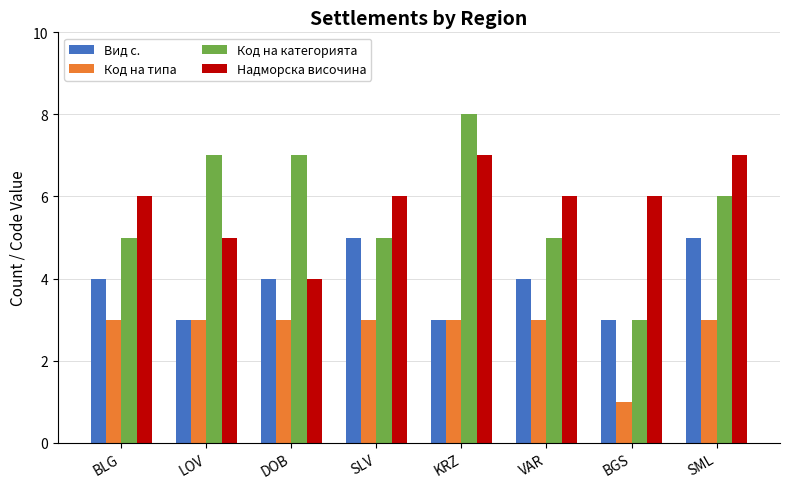

True or false: Надморска височина has a value of 7 at KRZ.

True